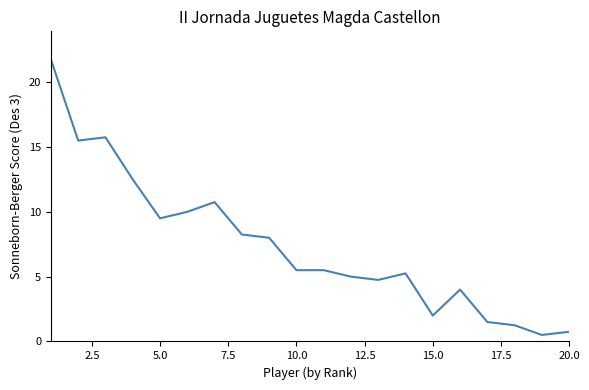

Does the chart display data point markers on the line(s)?

No